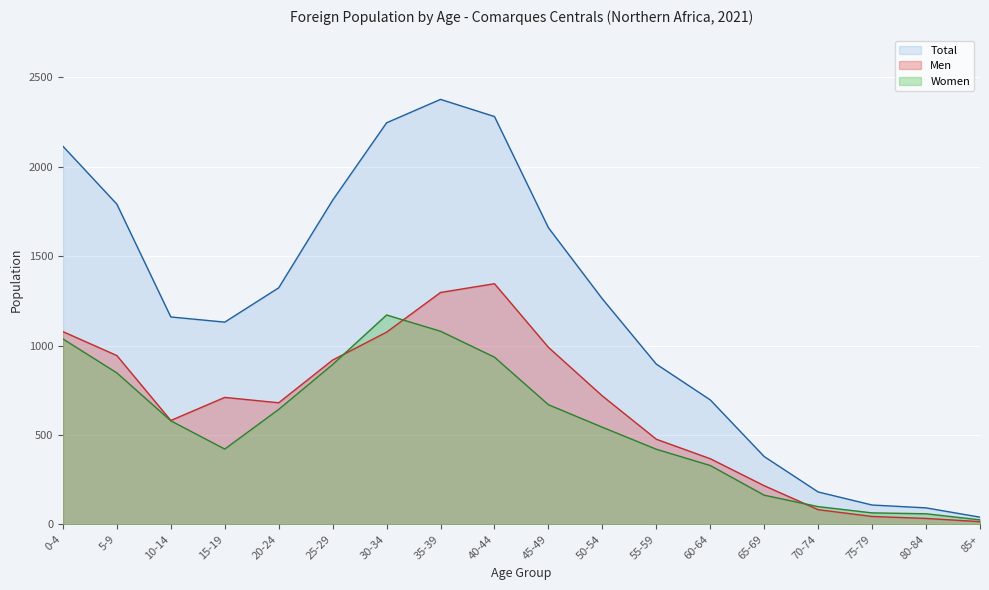

What position from the right is 85+?

1